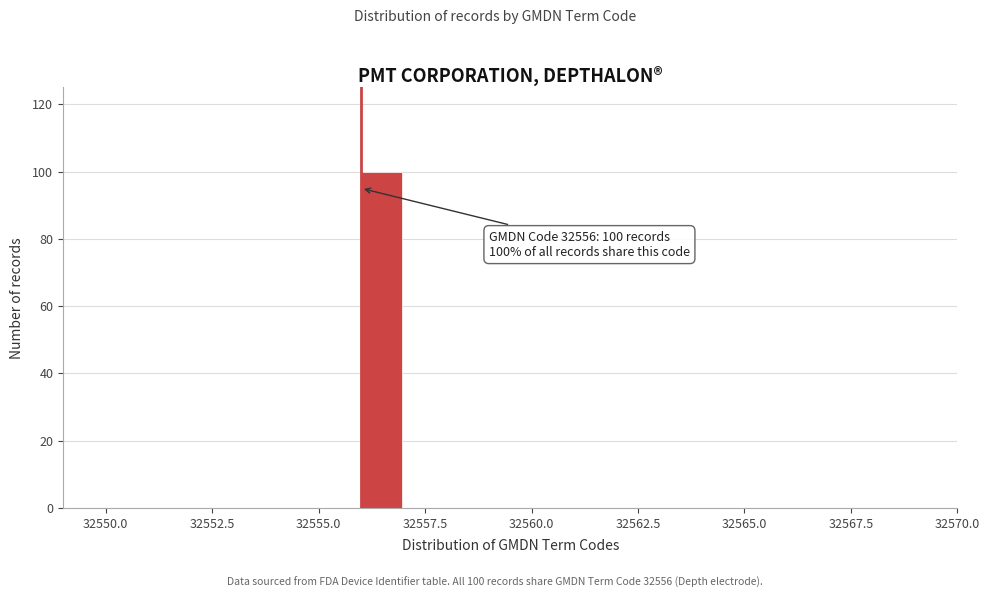

Read against the x-axis, roughly where is the centre of the tallest bar?

32556.5